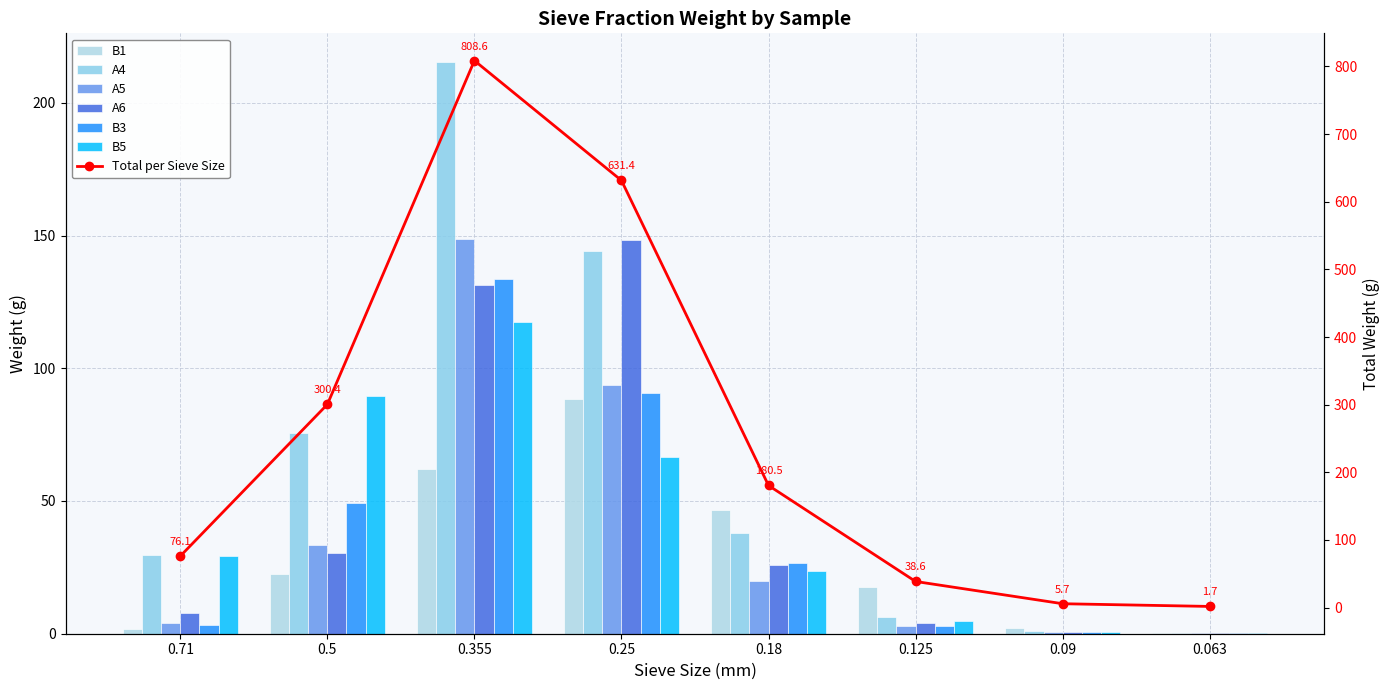

At which label does B1 reach its minimum?

0.063